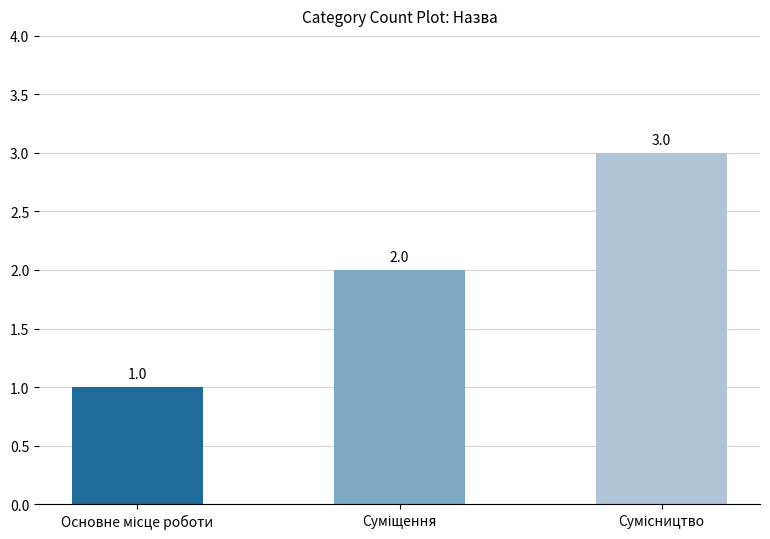

How many values are between 1 and 3?

3